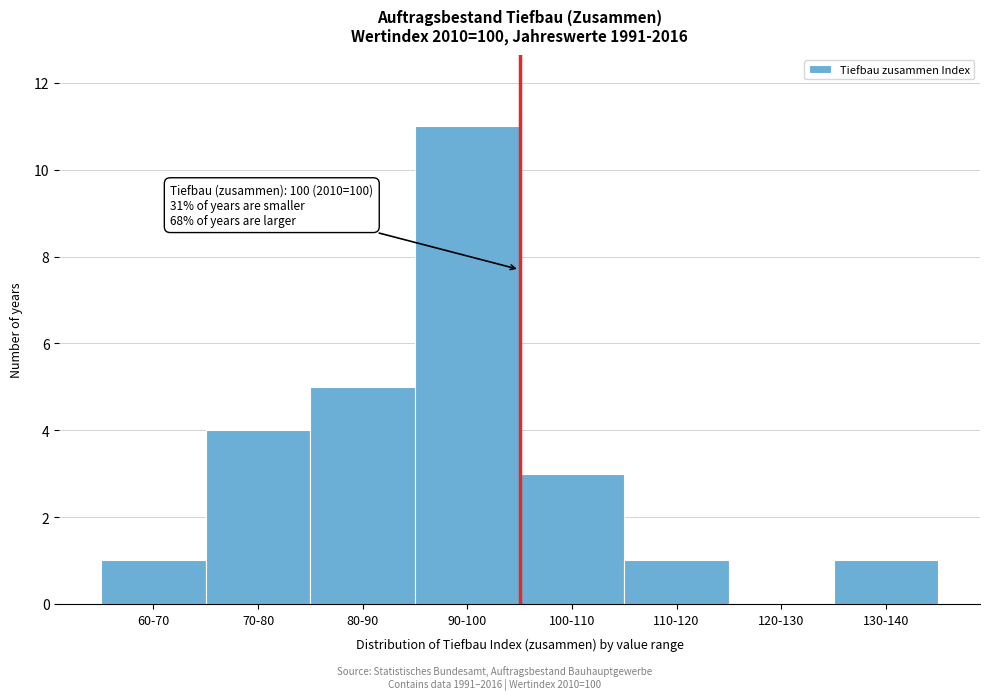

Reading right to left, extract all data points from this chart.

130-140=1	120-130=0	110-120=1	100-110=3	90-100=11	80-90=5	70-80=4	60-70=1